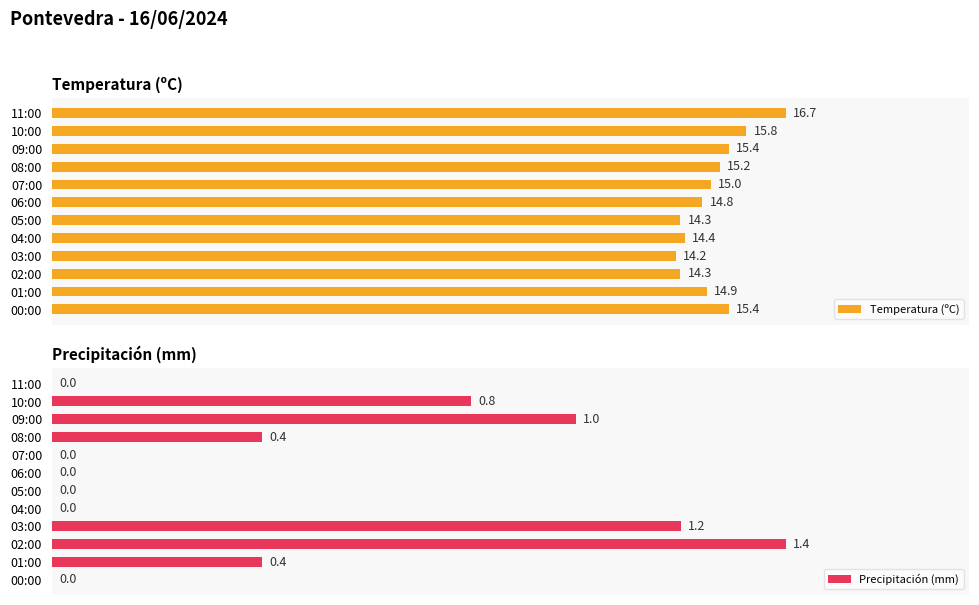

At which label does Temperatura (ºC) reach its peak?

11:00